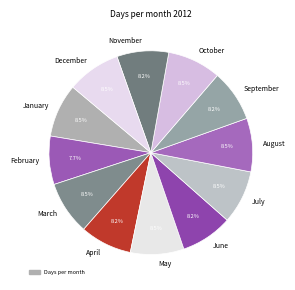

Combined, what portion of the pie is February and July?

16.2%